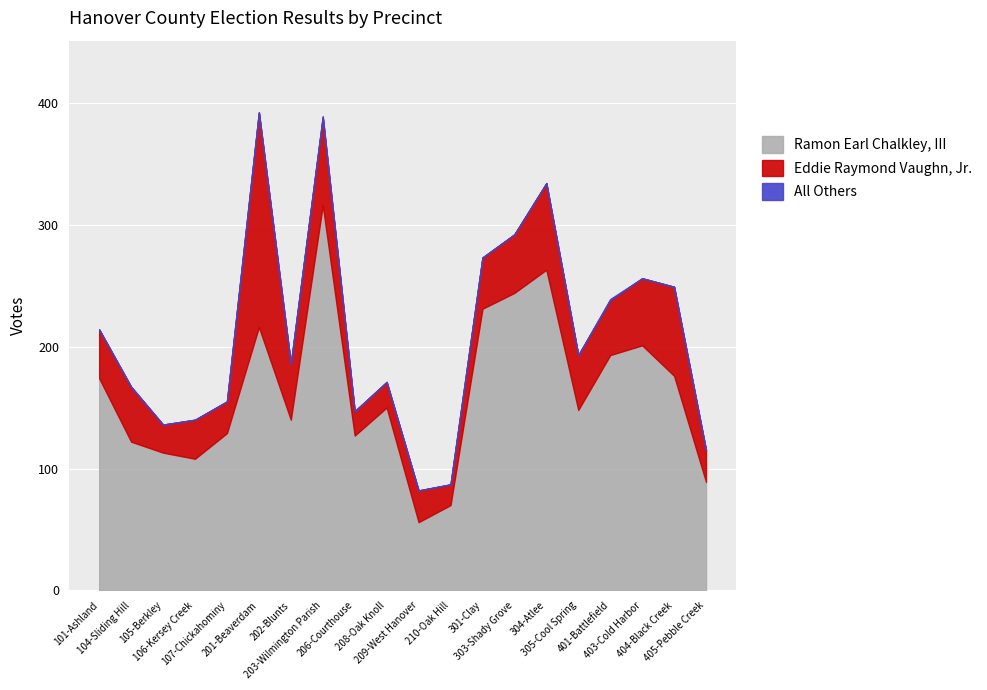

True or false: All Others has a value of 0 at 101-Ashland.

True